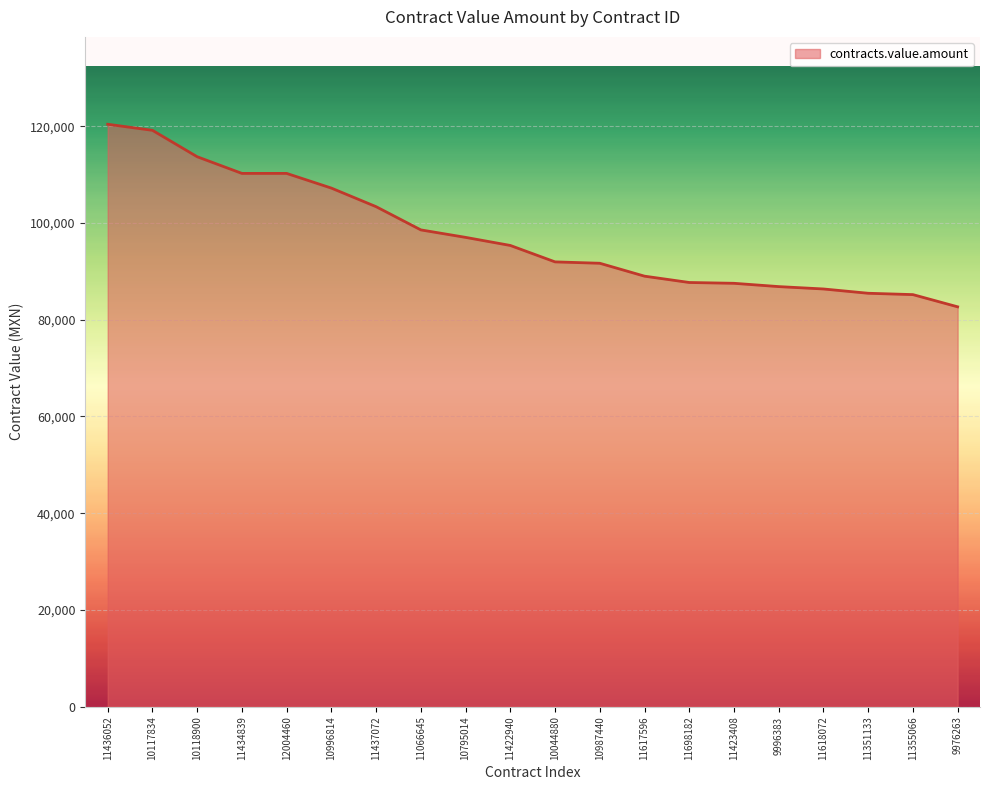

What is the average value?

97482.2